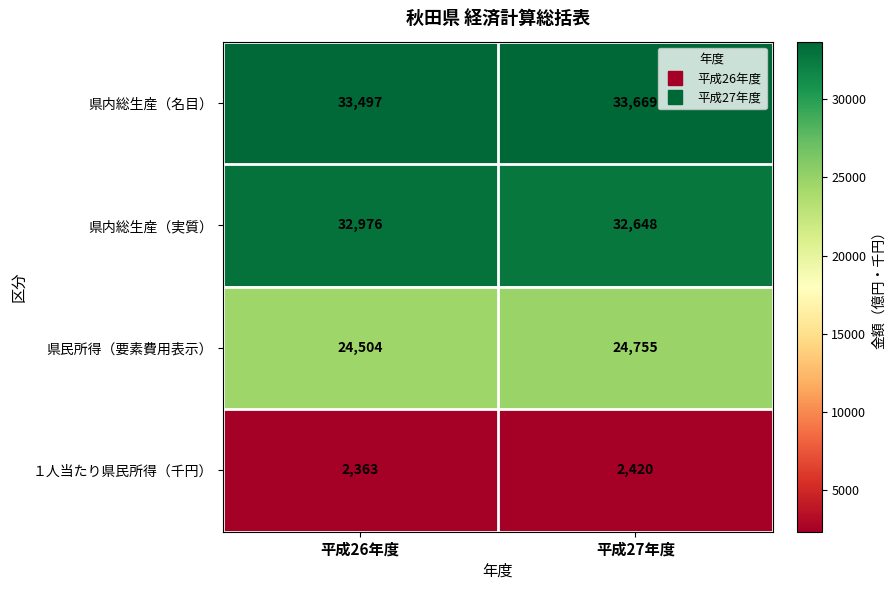

What is the difference between the highest and lowest values at 平成27年度?

31249